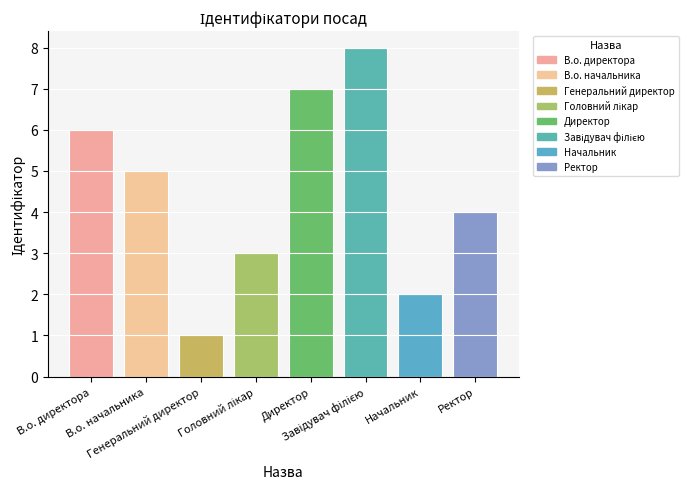

At which label does the data first exceed 5?

В.о. директора